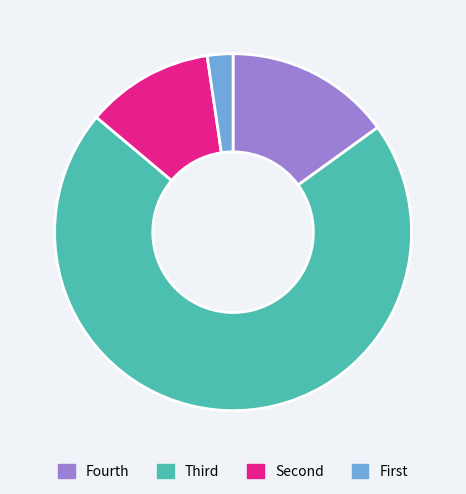

Is there a majority slice in this chart?

Yes